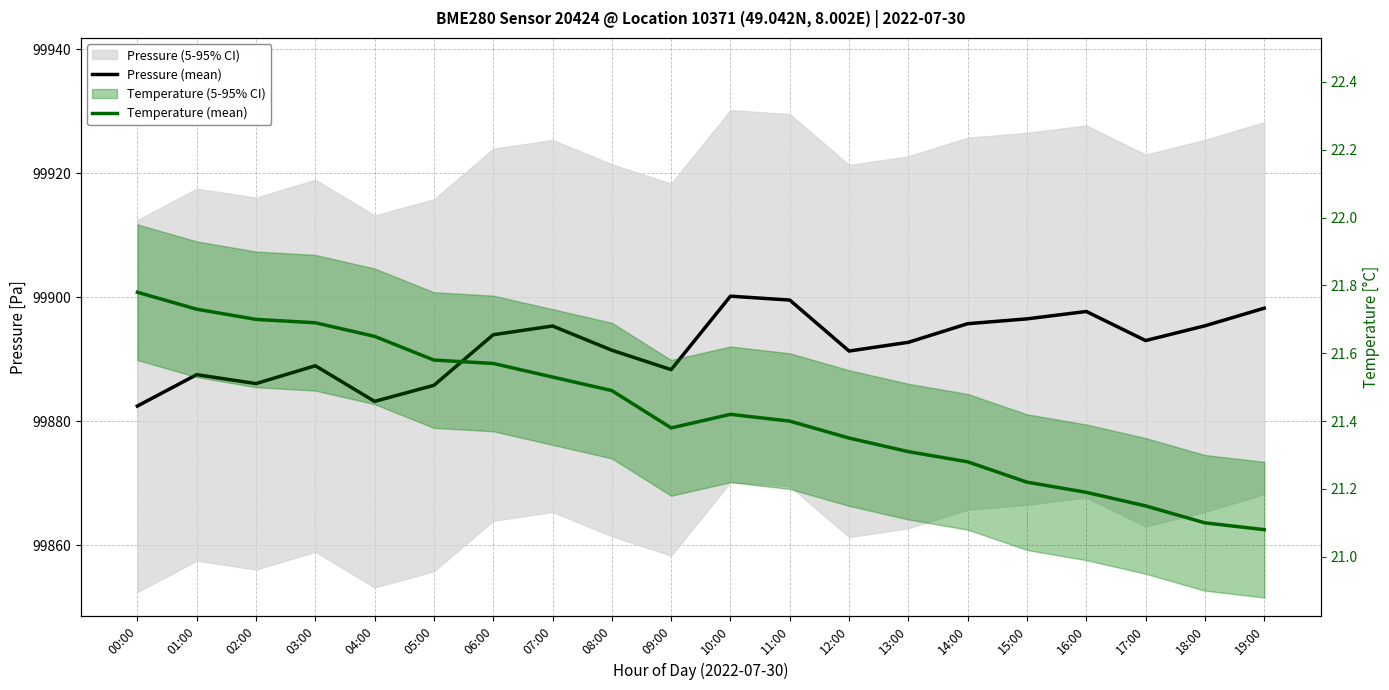

Which series has the largest total across all categories?

Pressure (mean)